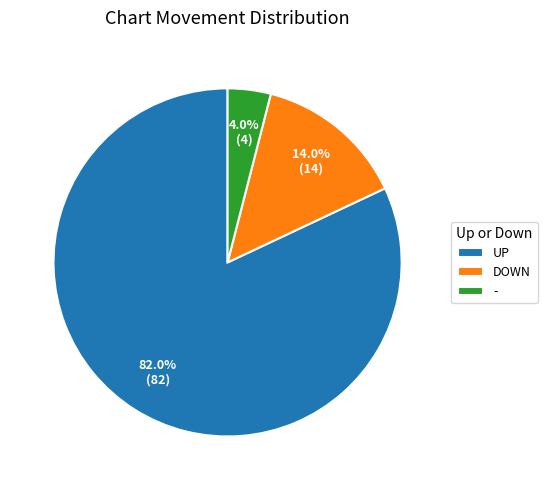

Is there a majority slice in this chart?

Yes